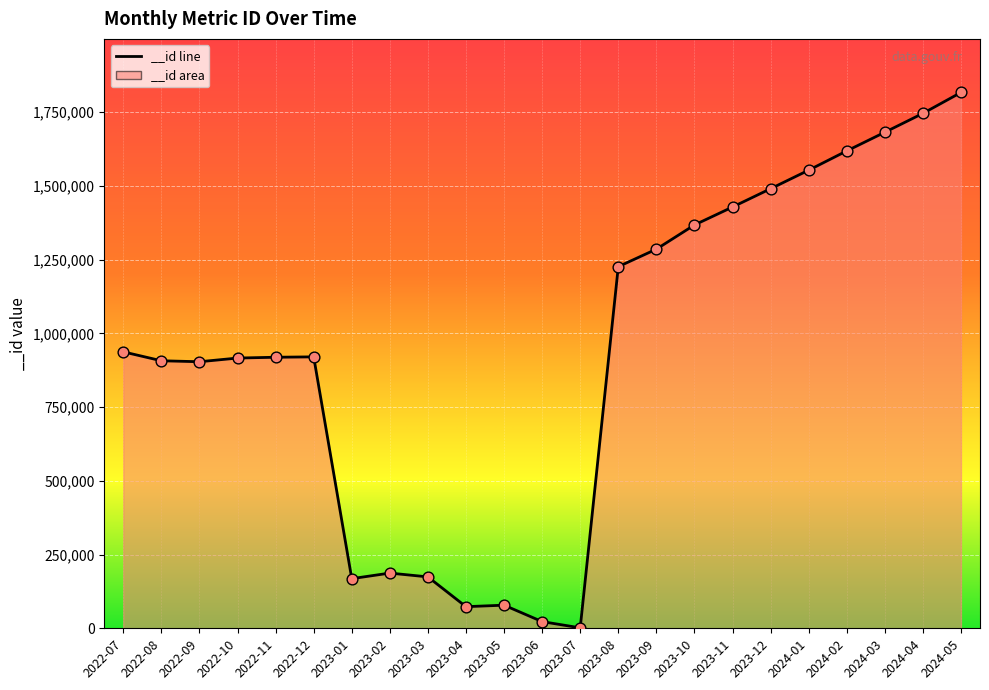

Which has a higher value, 2023-05 or 2022-11?

2022-11